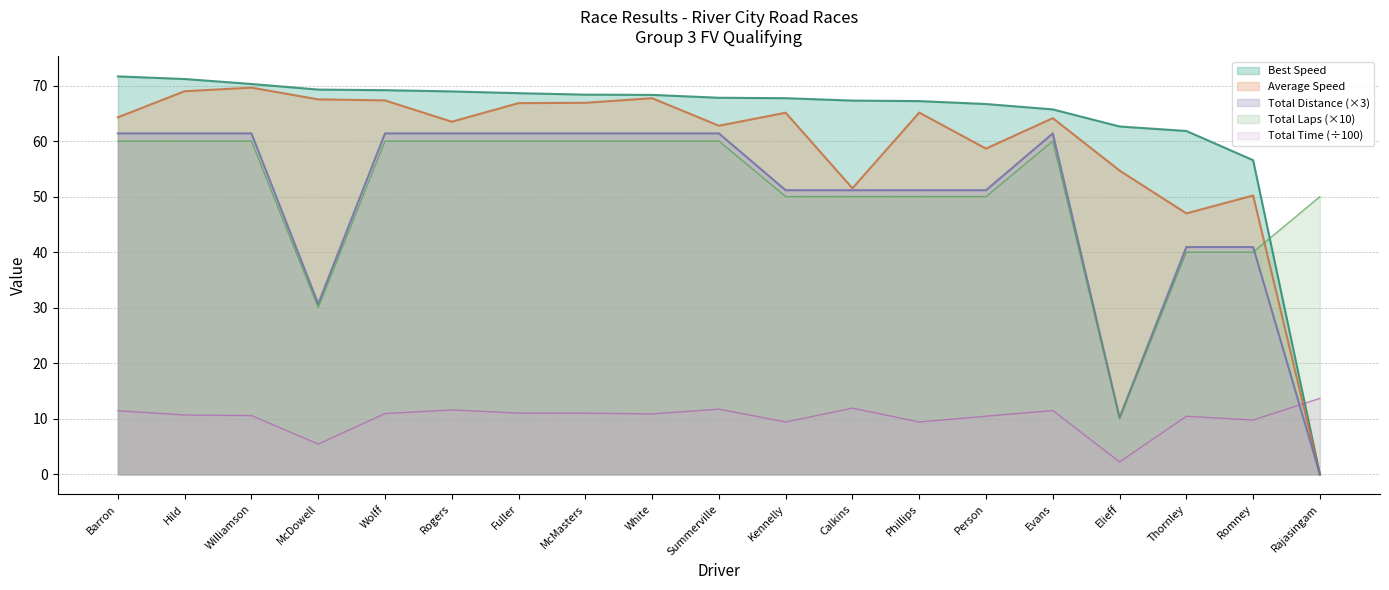

At which label is Average Speed closest to 34?

Thornley